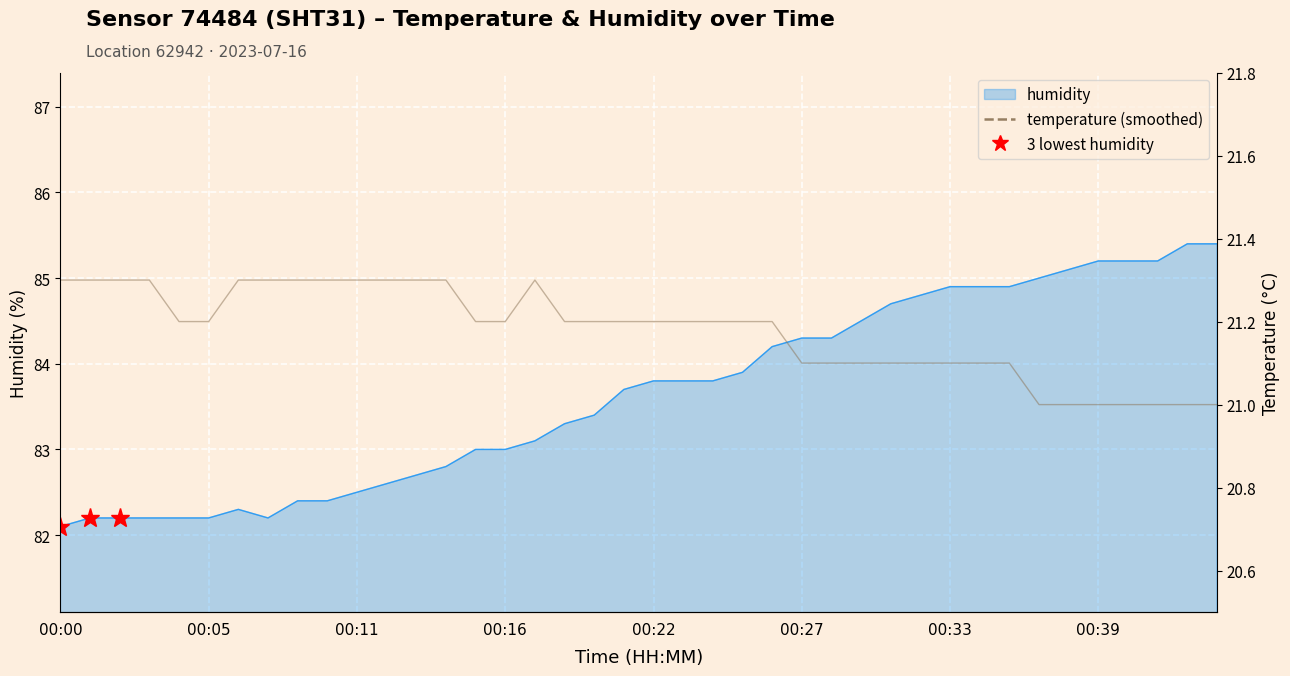

Which category has the highest value in the temperature (smoothed) series?

00:00